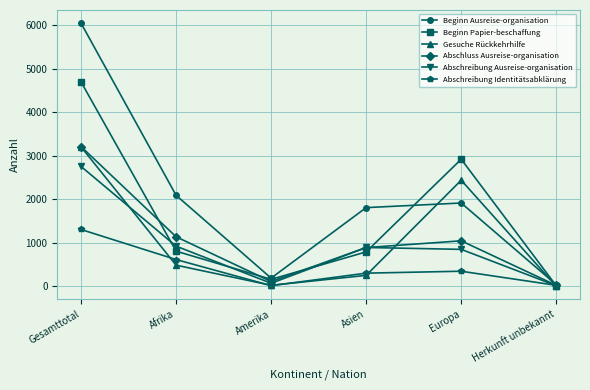

How many values in the Abschreibung Identitätsabklärung series are below 347?

3